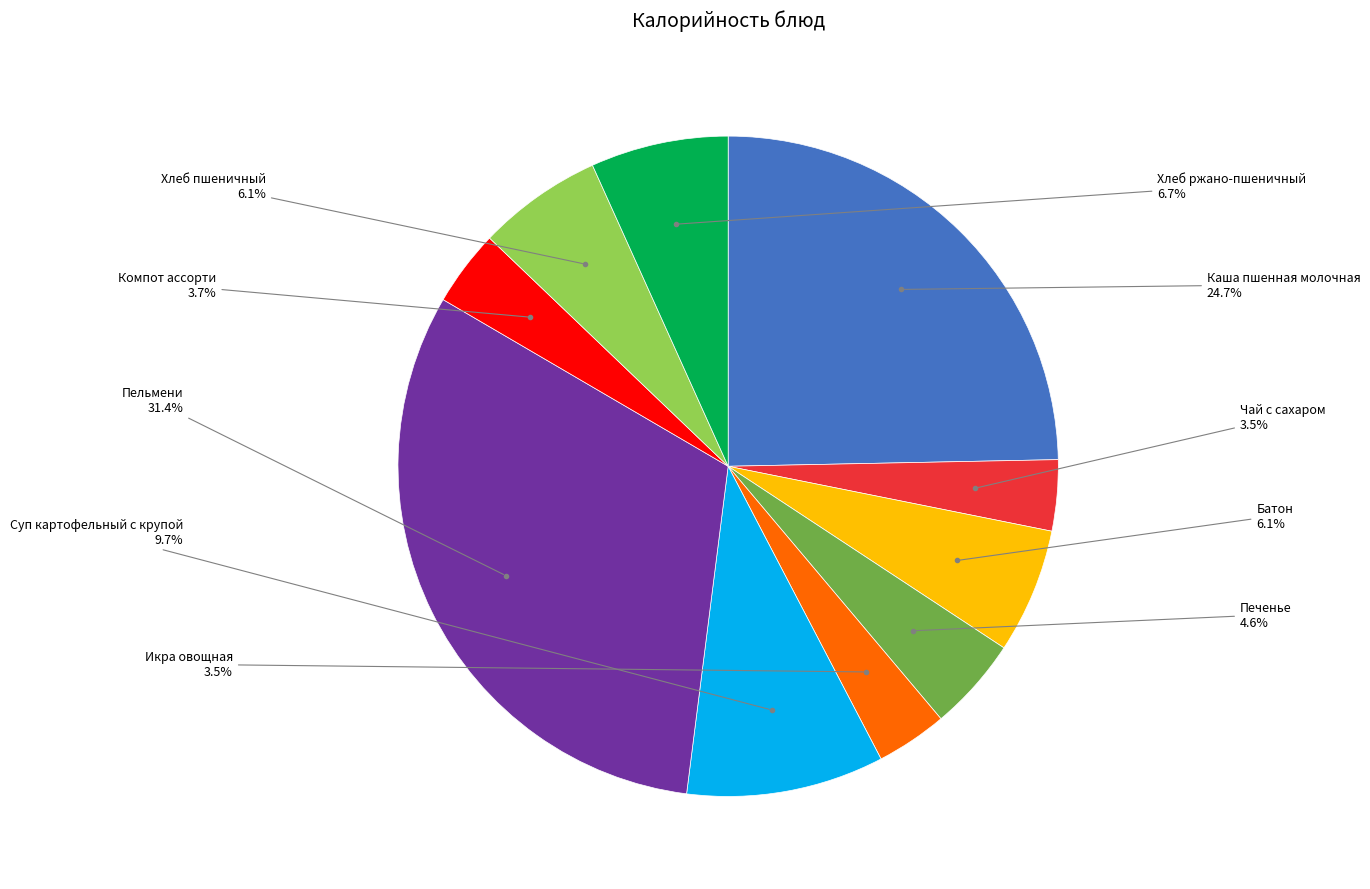

Is there any slice that represents more than half of the pie?

No